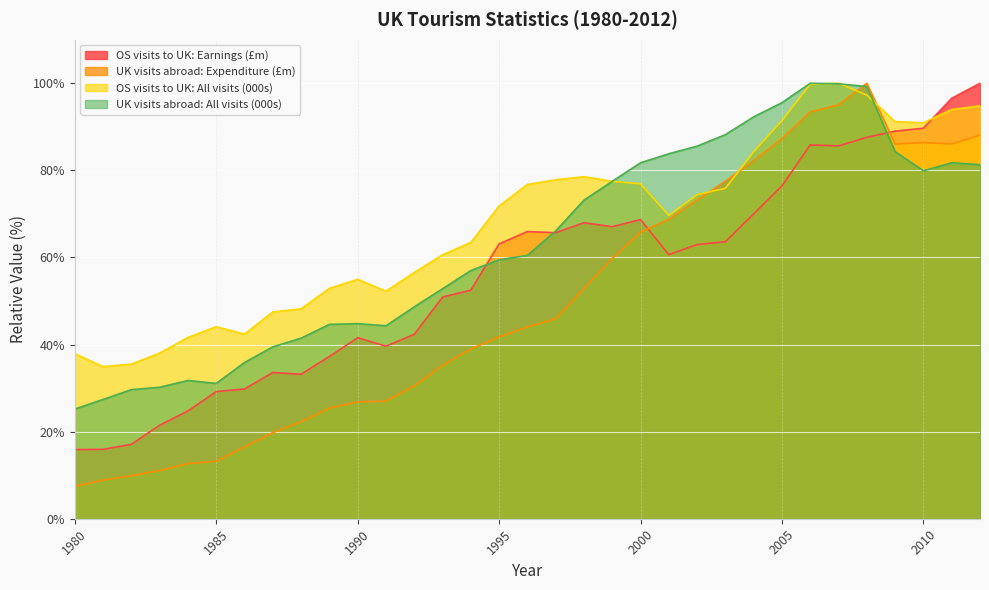

What is the average value of the UK visits abroad: All visits (000s) series?

62.9